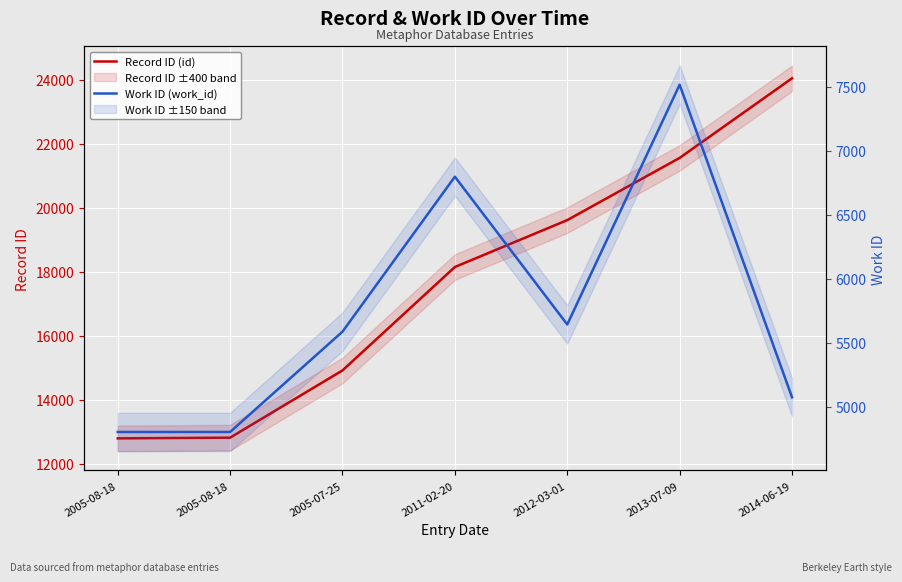

What is the maximum value shown in the chart?

24050